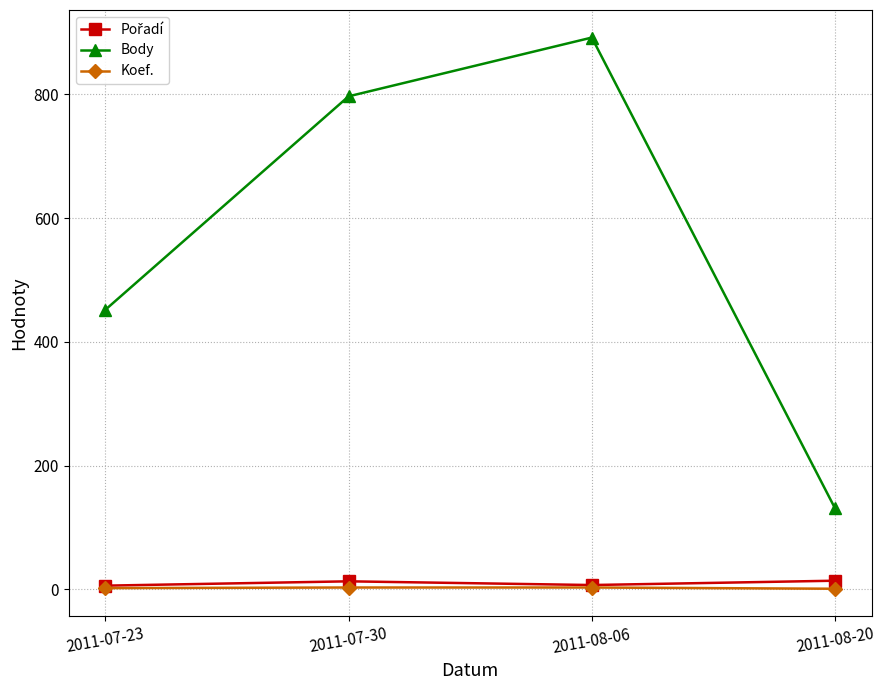

True or false: Koef. and Body cross at least once.

False